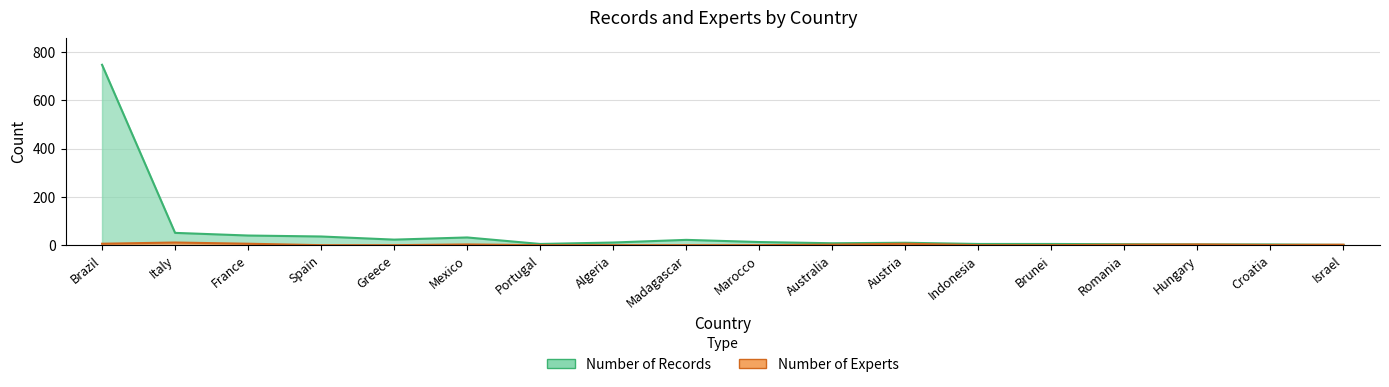

Rank the categories by Number of Records value from lowest to highest.

Israel, Hungary, Croatia, Romania, Portugal, Indonesia, Brunei, Australia, Austria, Algeria, Marocco, Madagascar, Greece, Mexico, Spain, France, Italy, Brazil